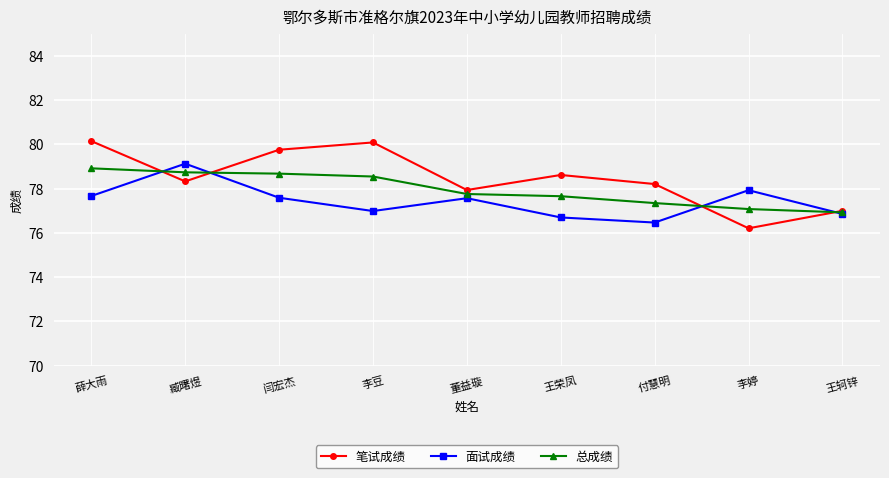

What is the total value across all series at 董益璇?

233.3